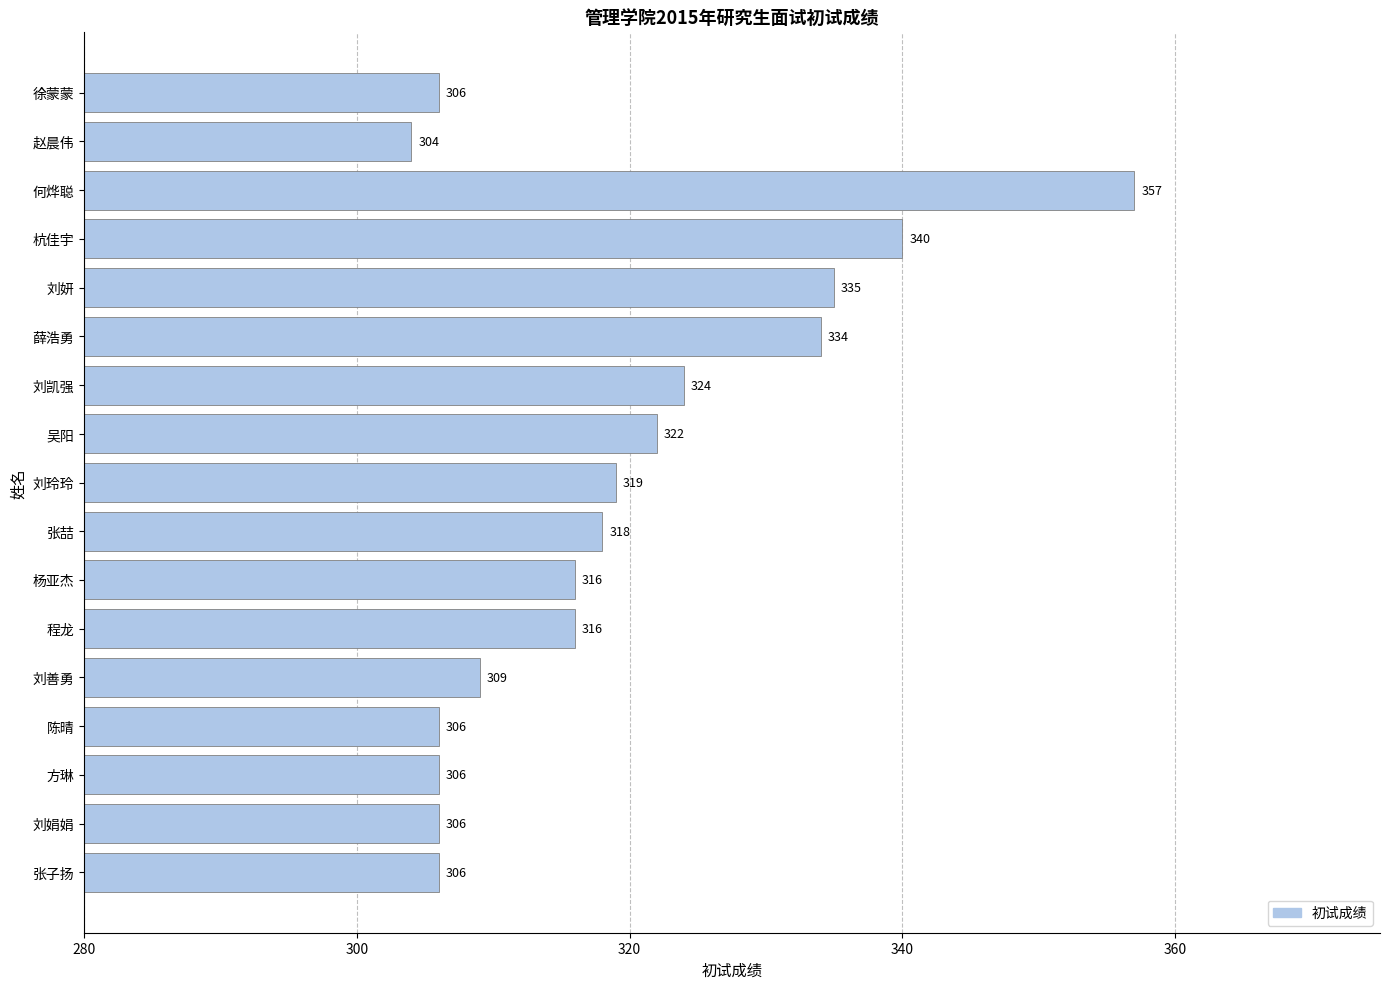

What is the minimum value shown in the chart?

304